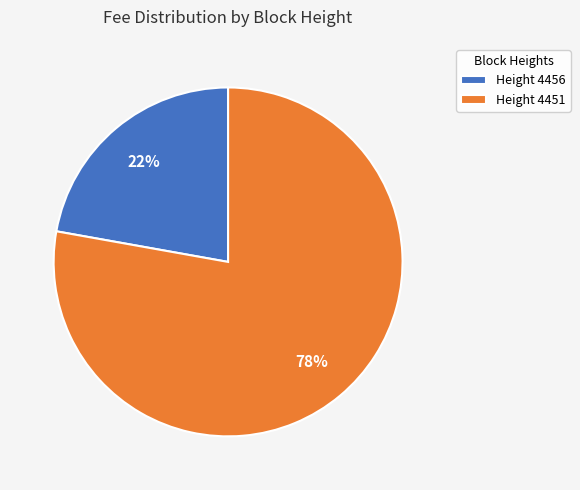

What percentage is the Height 4451 slice, to the nearest percent?

78%